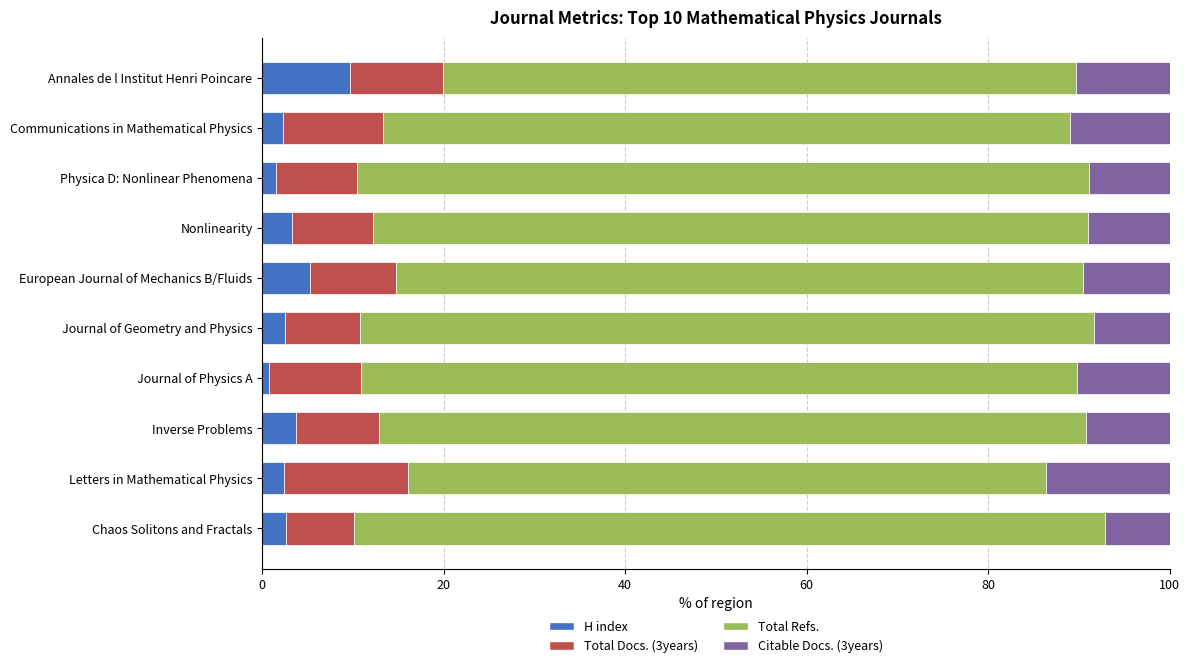

Is it true that H index equals 2.4 at Letters in Mathematical Physics?

True